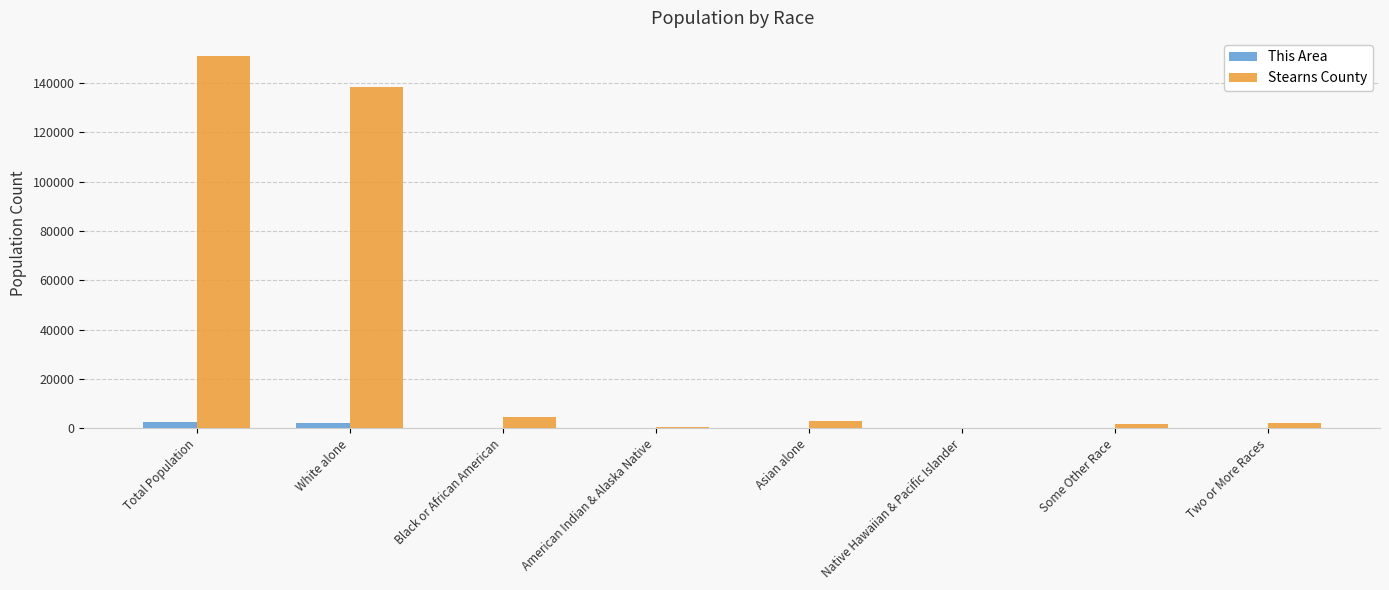

At which label is Stearns County closest to 75351?

White alone